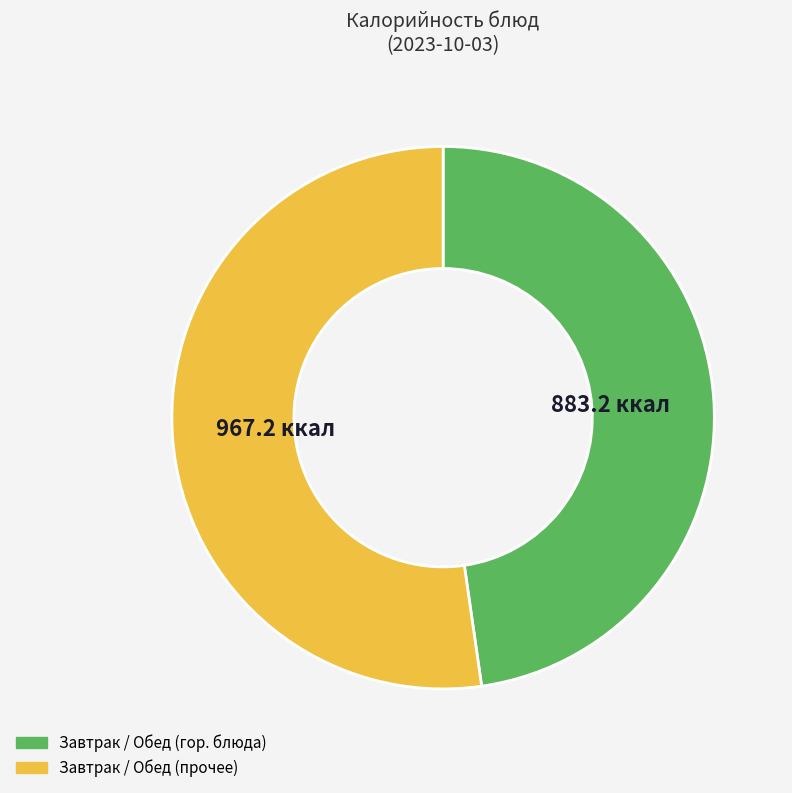

Does any single category account for the majority?

Yes